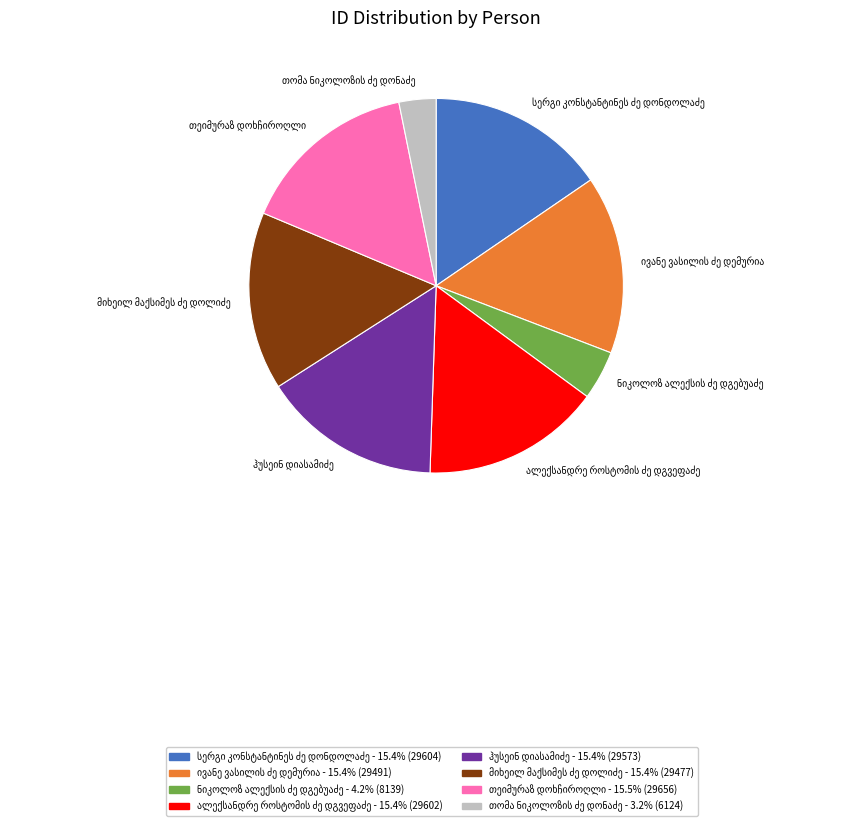

How many segments does this pie chart have?

8